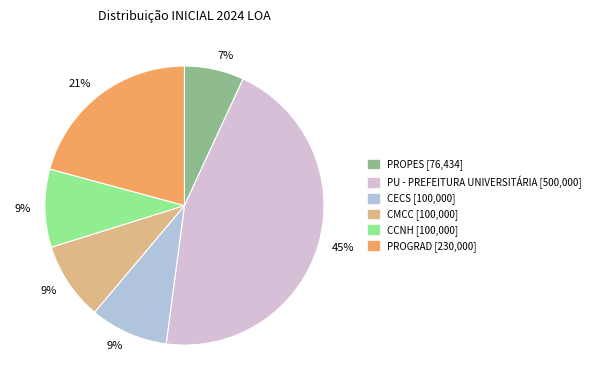

Is there a majority slice in this chart?

No